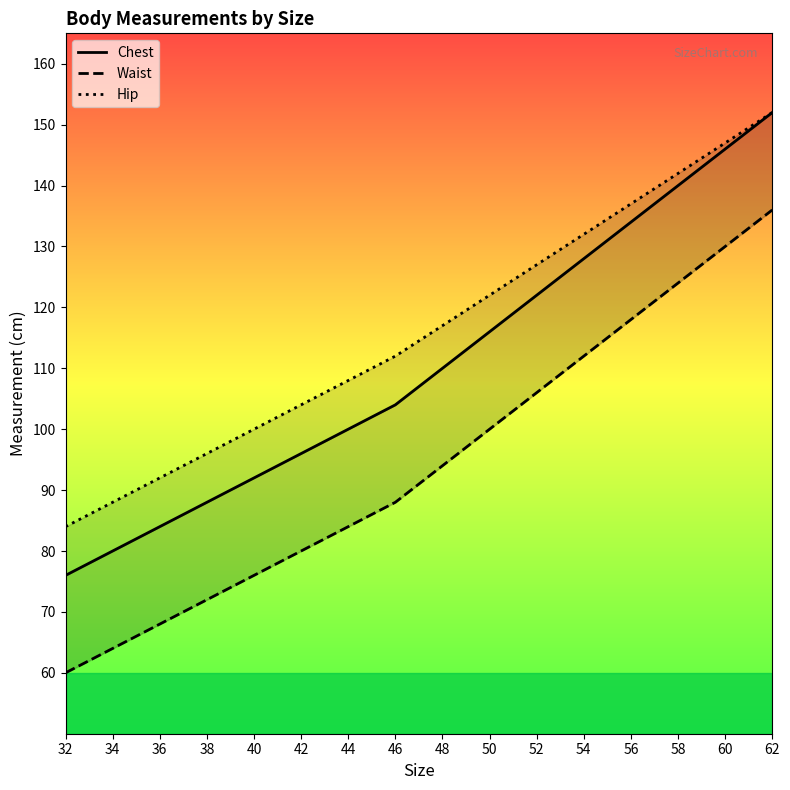

What is the difference between the highest and lowest values at 36?

24